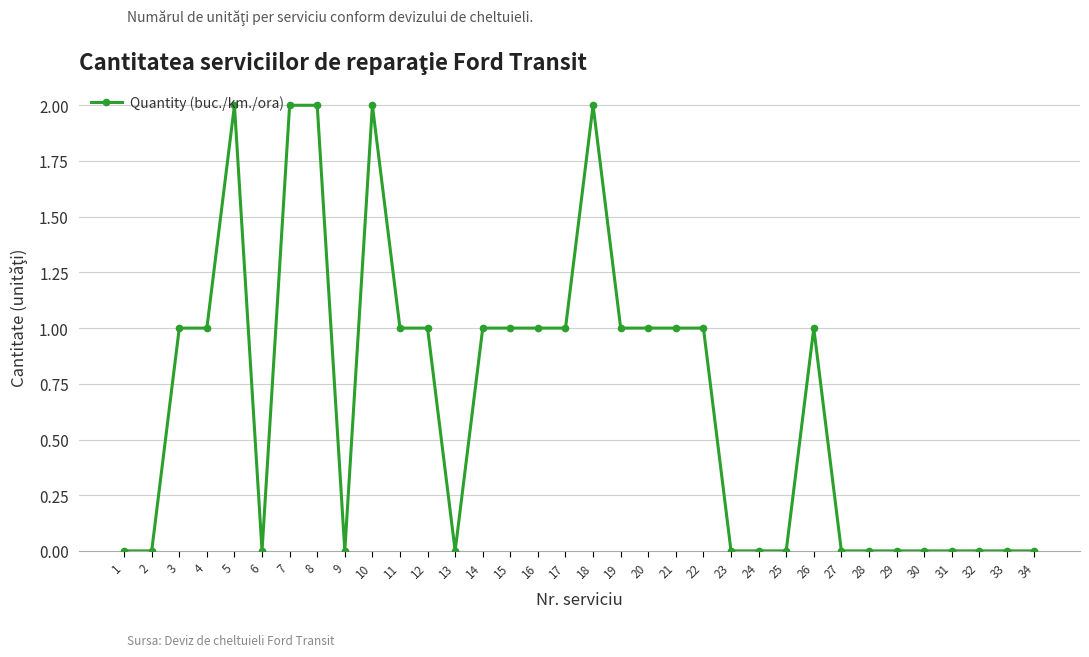

What is the value of the 17th point from the left?

1